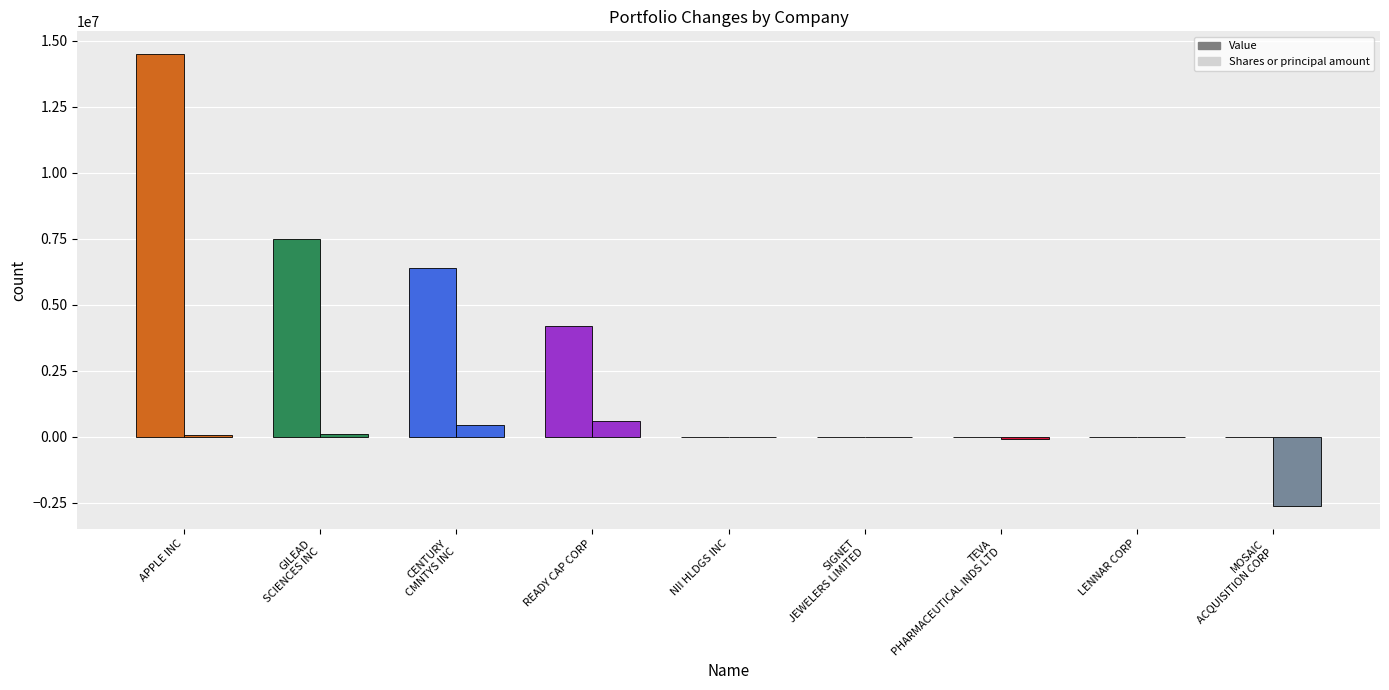

What is the difference between the highest and lowest values at LENNAR CORP?

25000